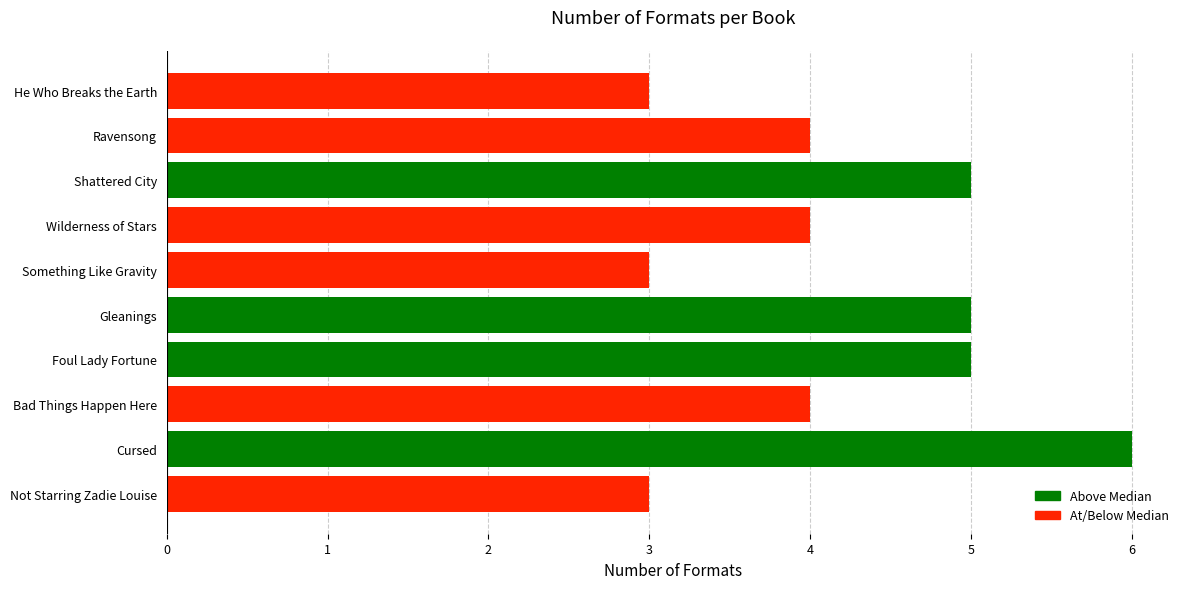

Is it true that the value at He Who Breaks the Earth is 3?

True